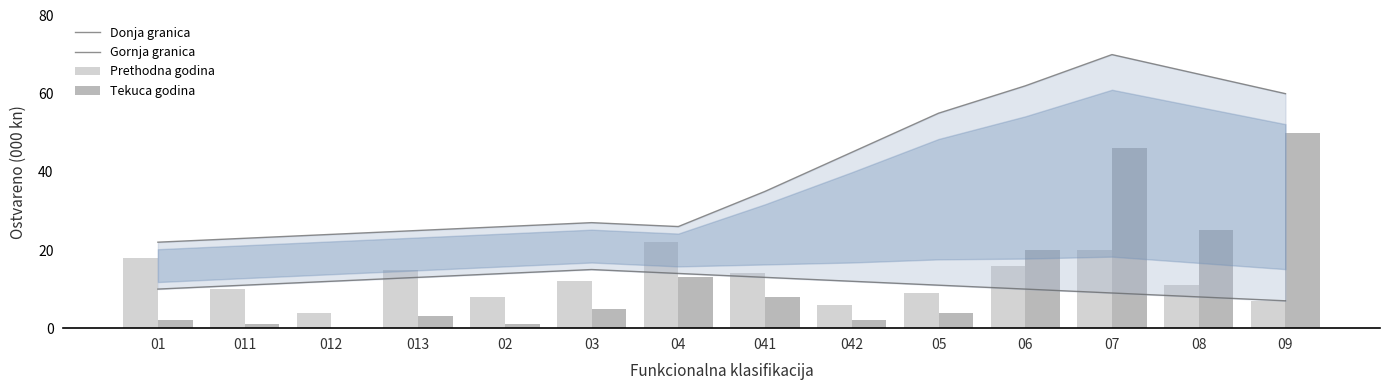

Which category has the lowest value in the Tekuca godina series?

012